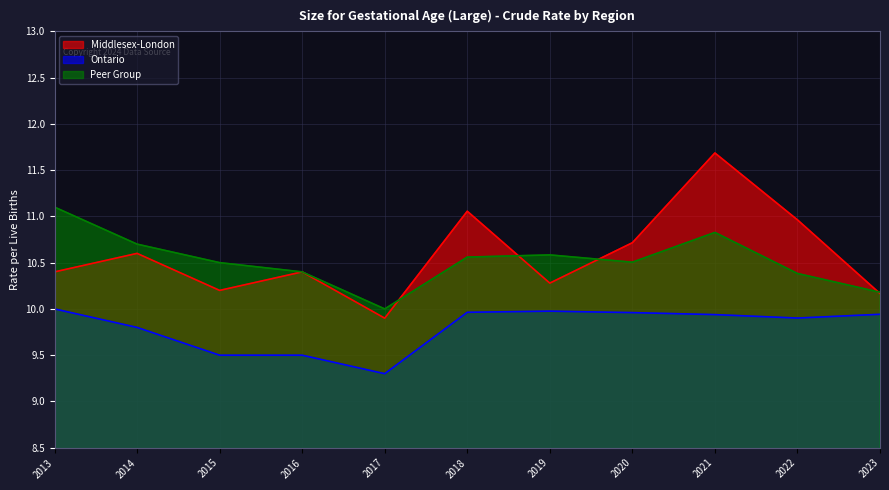

The value of Ontario at 2023 is 9.9. True or false?

True